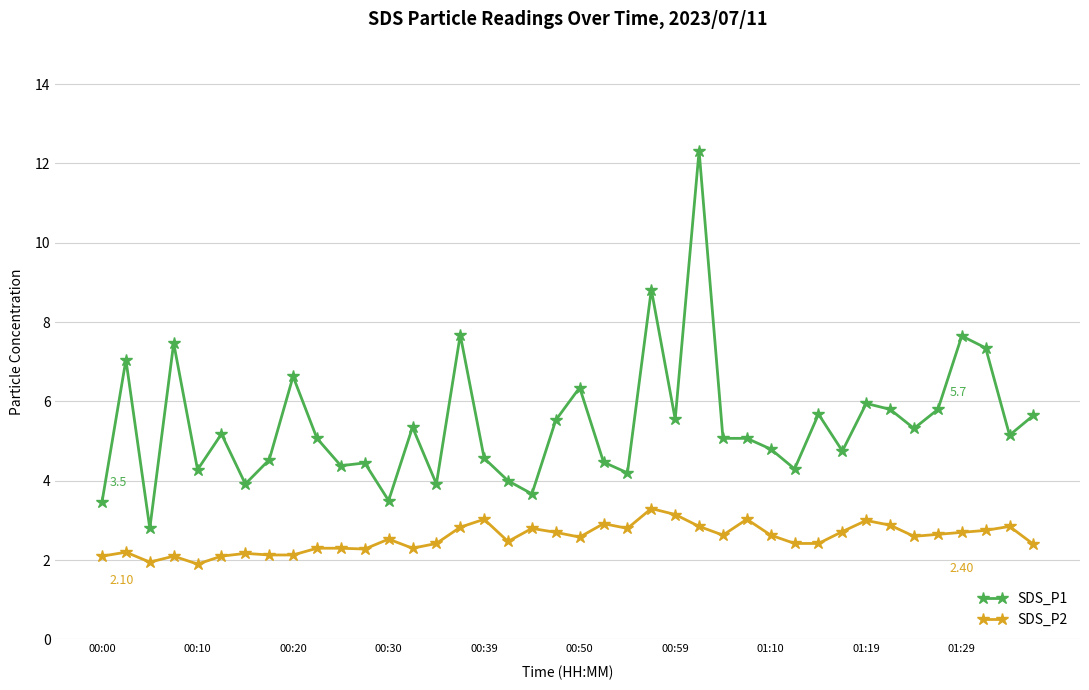

Which series has the largest range (max minus min)?

SDS_P1